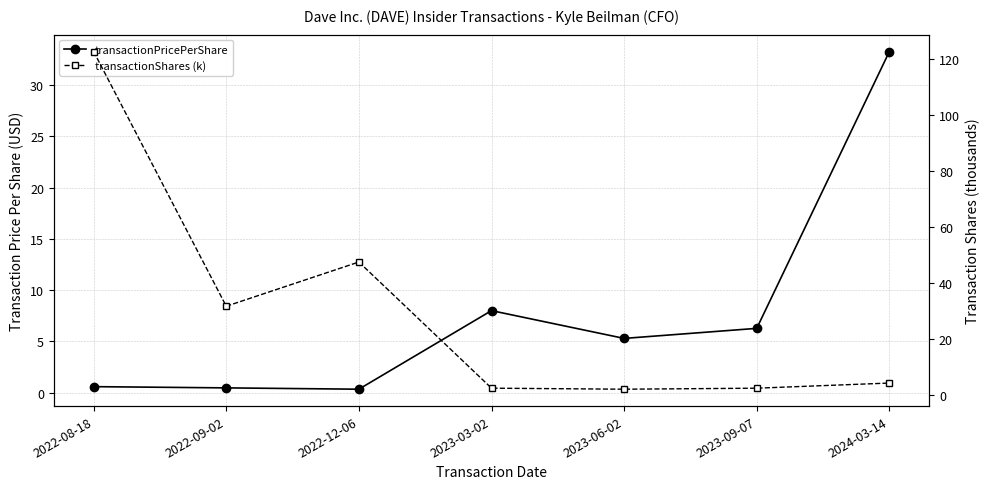

The transactionShares (k) series shows 31.7 at 2022-09-02. True or false?

True